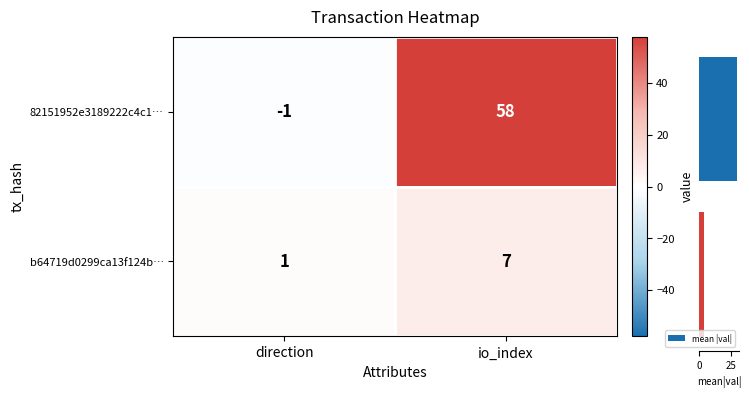

Is the value of b64719d0299ca13f124b… at direction greater than the value of 82151952e3189222c4c1… at direction?

Yes